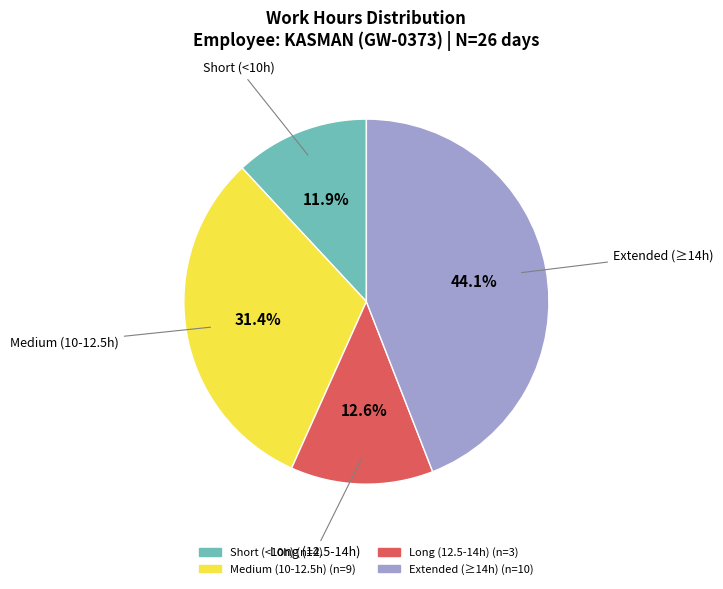

Is there a majority slice in this chart?

No